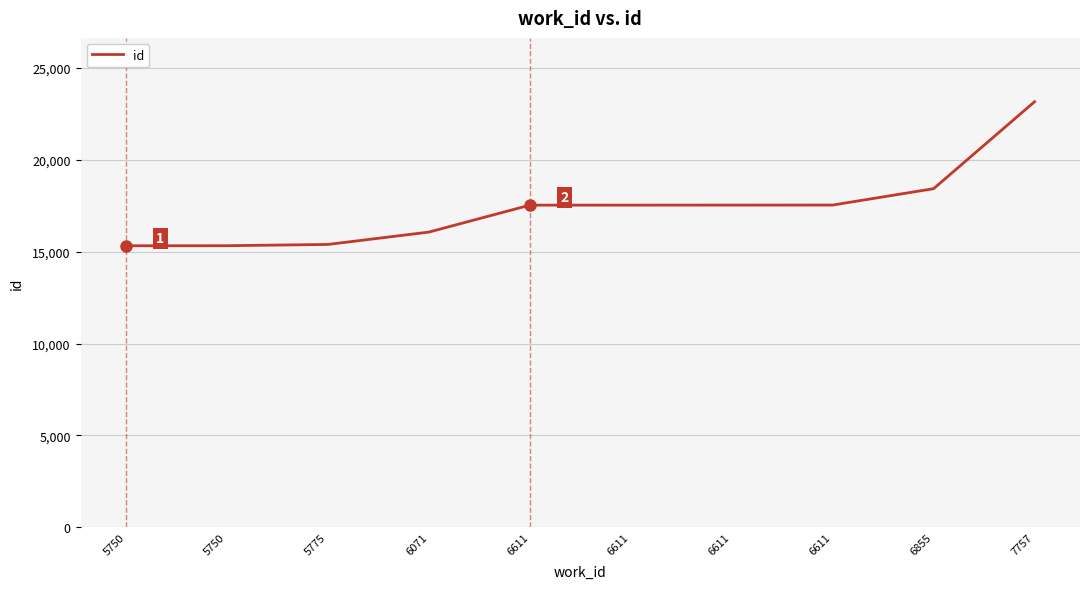

List the labels in order of value, largest first.

7757, 6855, 6611, 6611, 6611, 6611, 6071, 5775, 5750, 5750